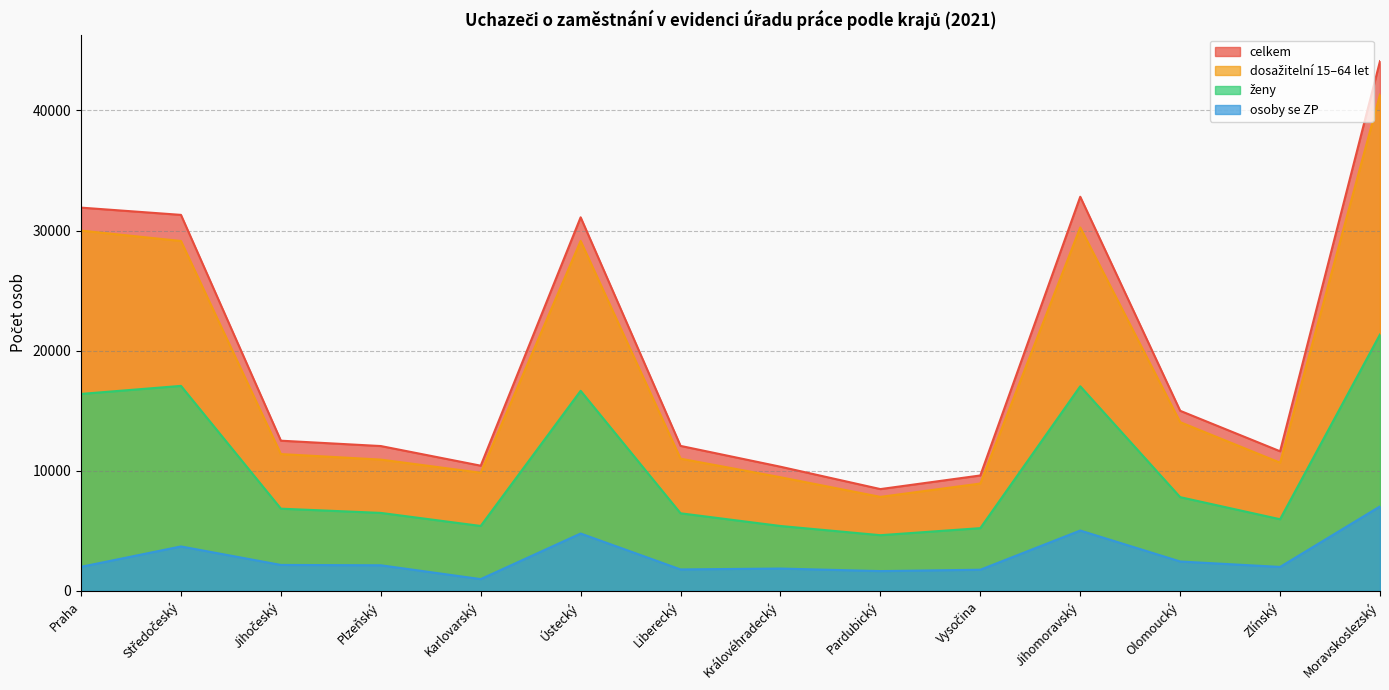

At which label does osoby se ZP reach its peak?

Moravskoslezský